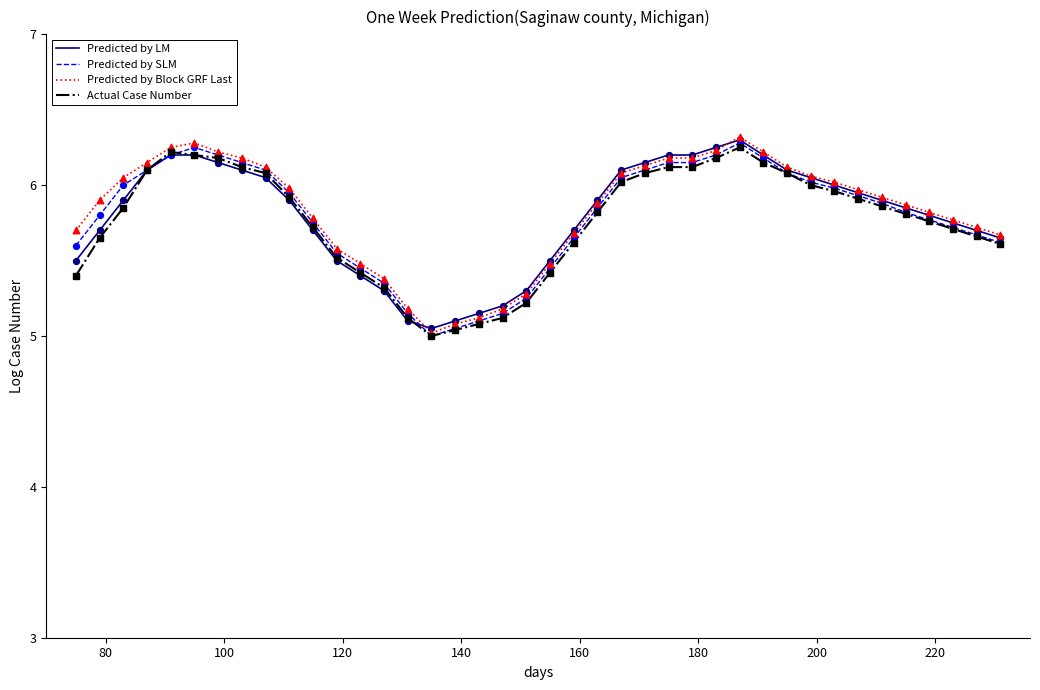

At how many categories does at least one series exceed 5?

40